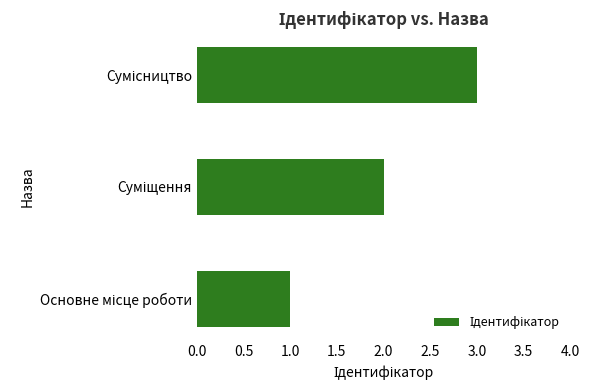

What is the greatest value displayed?

3